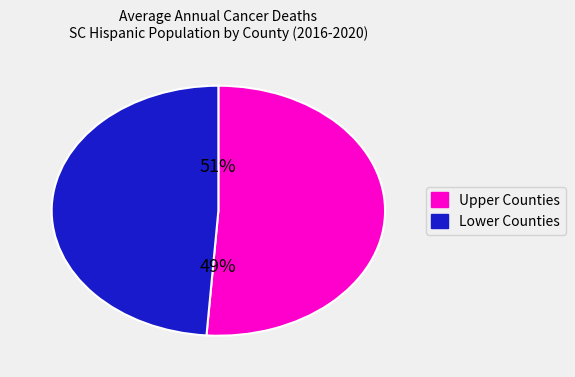

Does Greenville County account for over 50% of the chart?

No